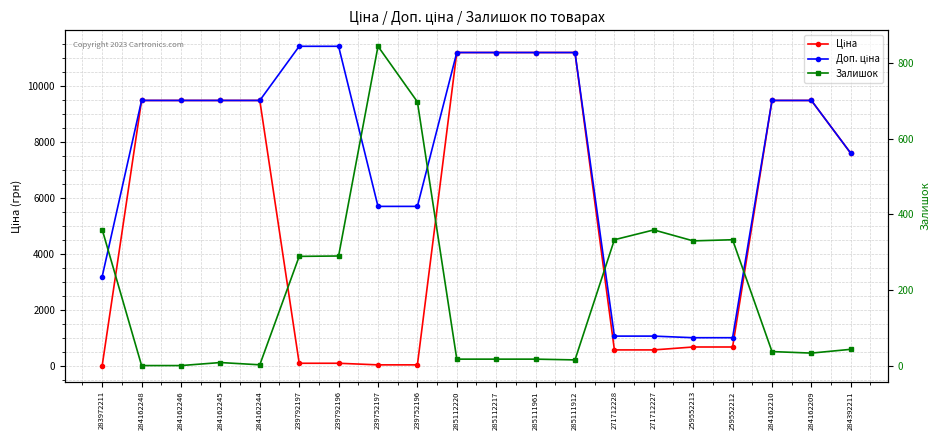

True or false: Ціна has more than 2 points higher than both neighbors.

False